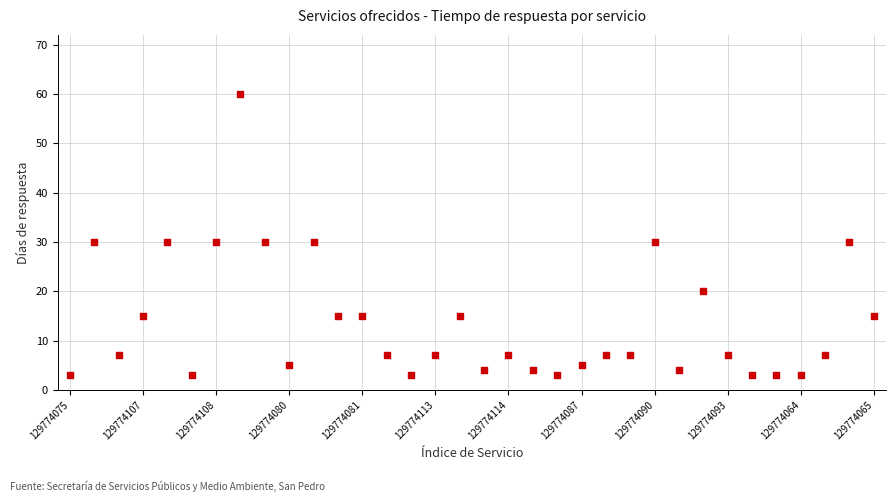

What is the range of Y values (max minus min)?

57